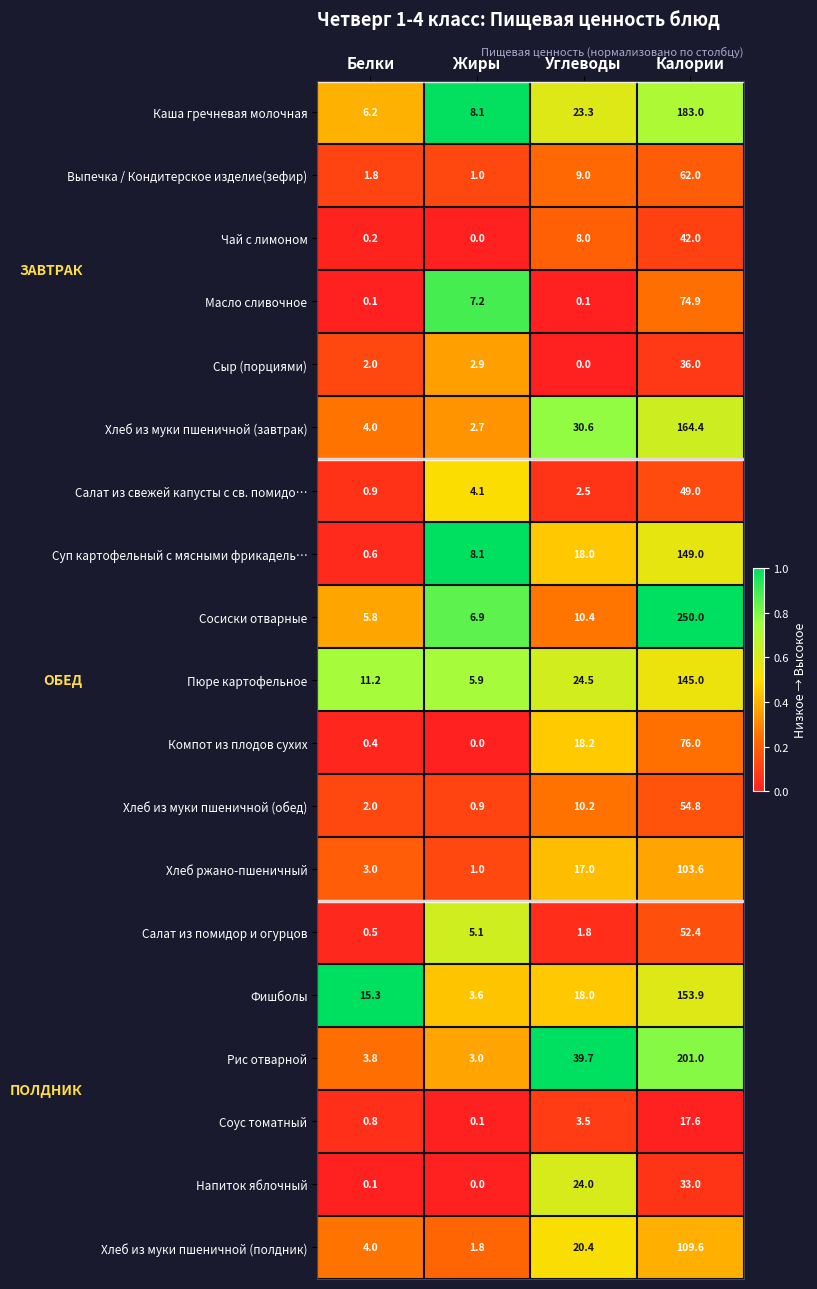

Which series has the largest total across all categories?

Сосиски отварные